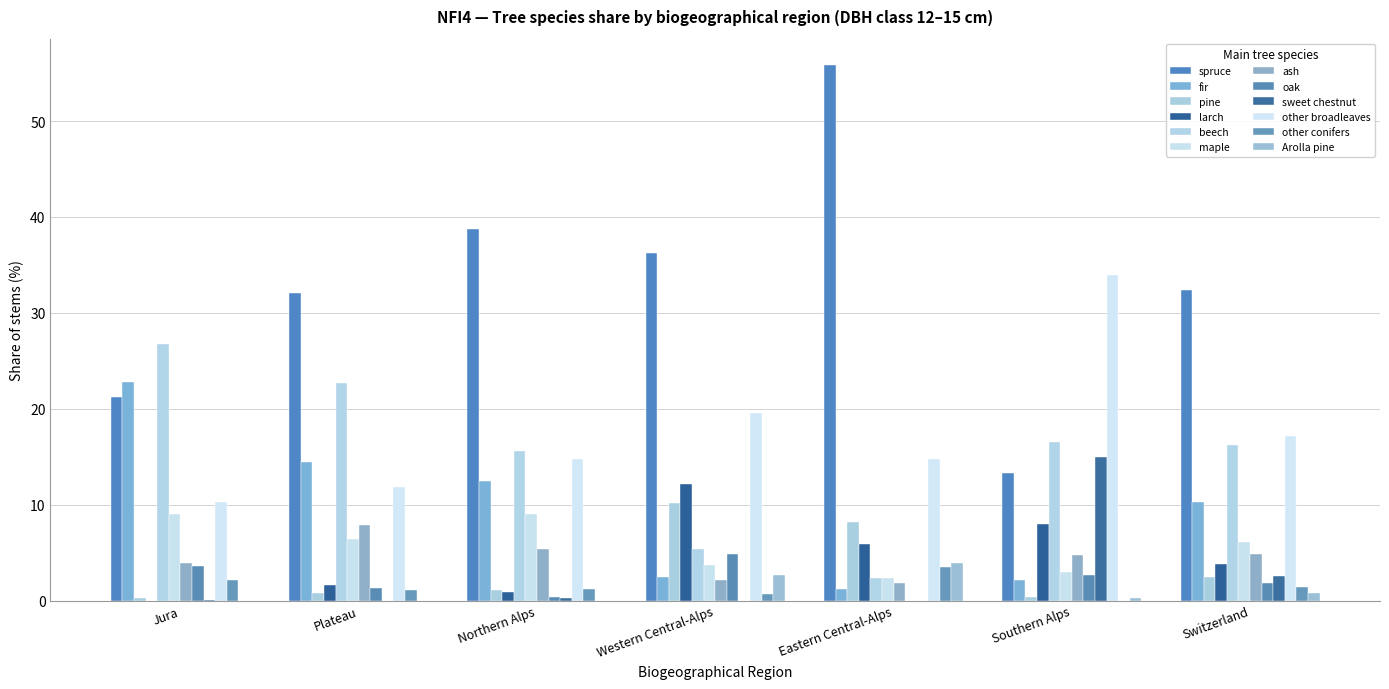

Count the number of categories in the chart.

7